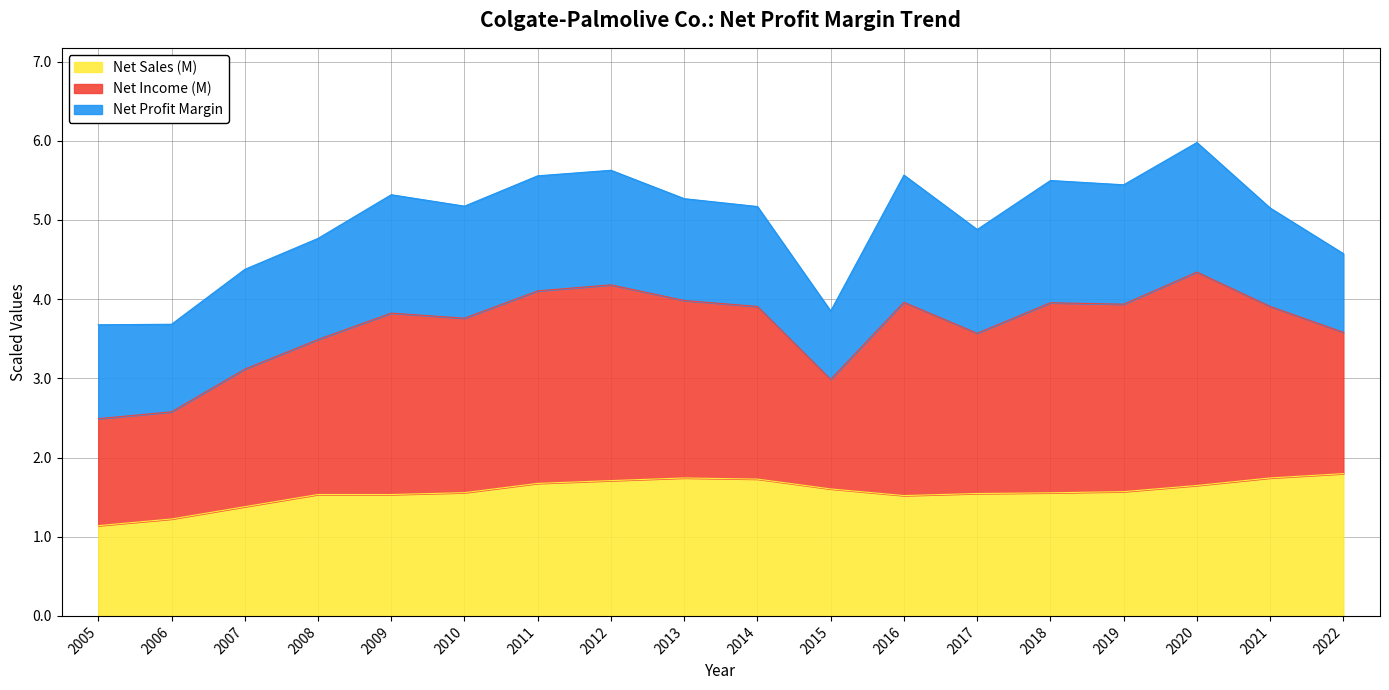

Which series has the widest spread of values?

Net Income (M)